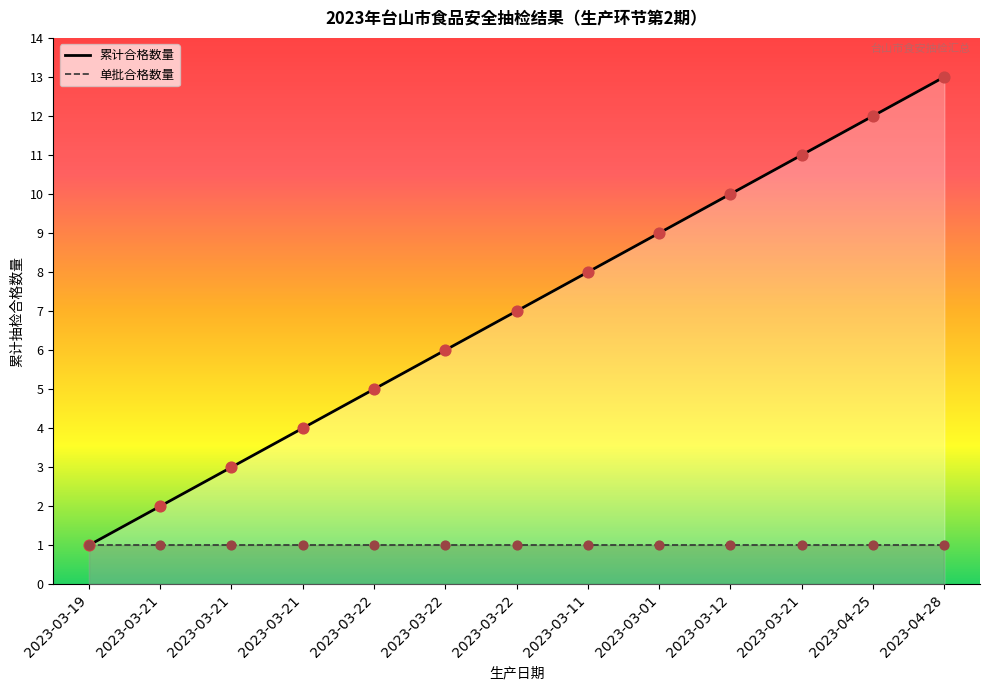

What is the change in value from 2023-03-21 to 2023-03-21?

+9